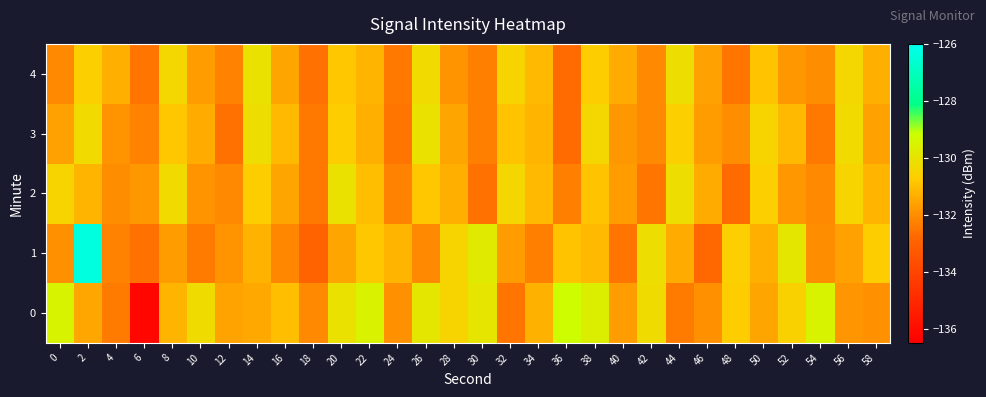

At which category is the sum across all series the highest?

2